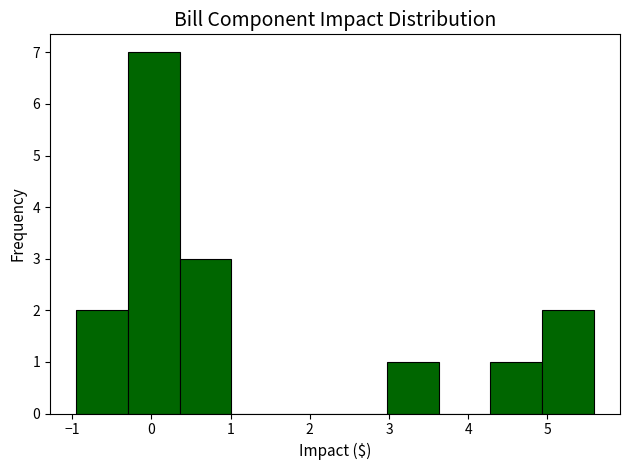

Reading left to right, transcribe this chart: for each bar, give the range it covers on the x-axis and its height. Neither the bar edges nor the heights are printed on the chart, so give them approximately, as read against the axes.

-1.0 to -0.3: 2
-0.3 to 0.4: 7
0.4 to 1.0: 3
1.0 to 1.7: 0
1.7 to 2.3: 0
2.3 to 3.0: 0
3.0 to 3.6: 1
3.6 to 4.3: 0
4.3 to 4.9: 1
4.9 to 5.6: 2